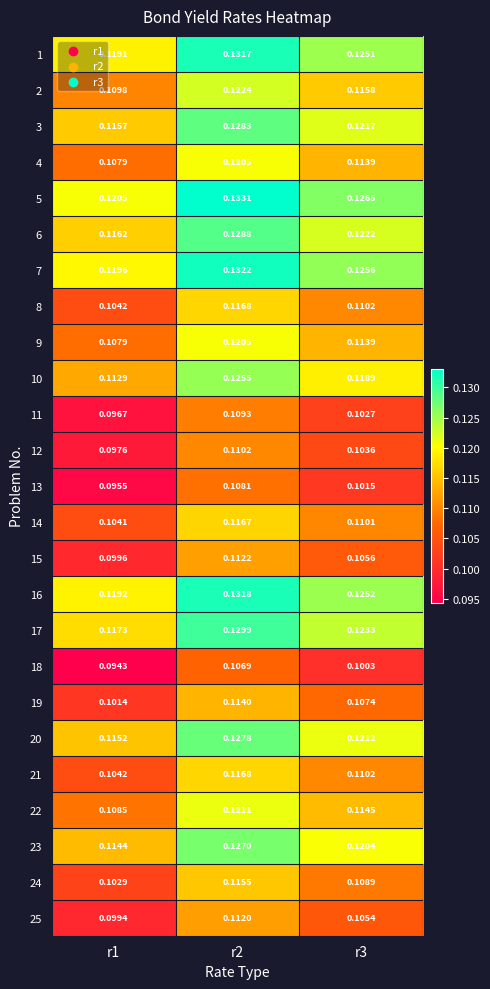

Is the value of 21 at r3 greater than the value of 11 at r3?

Yes